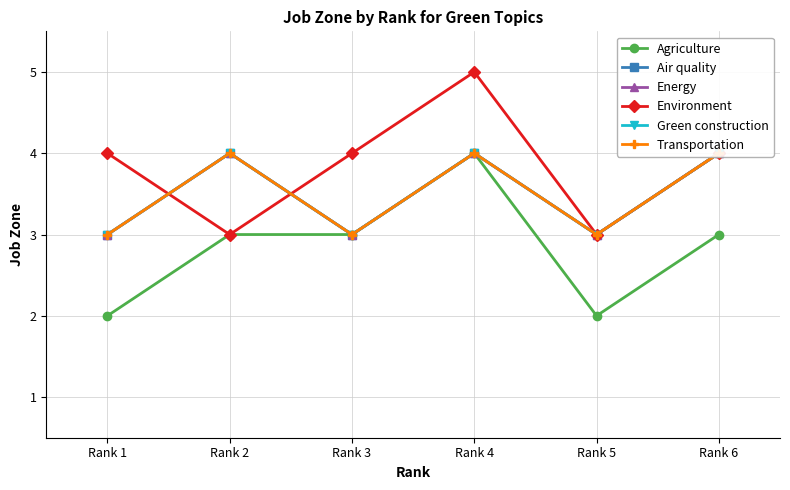

Is it true that Energy equals 1 at Rank 5?

False